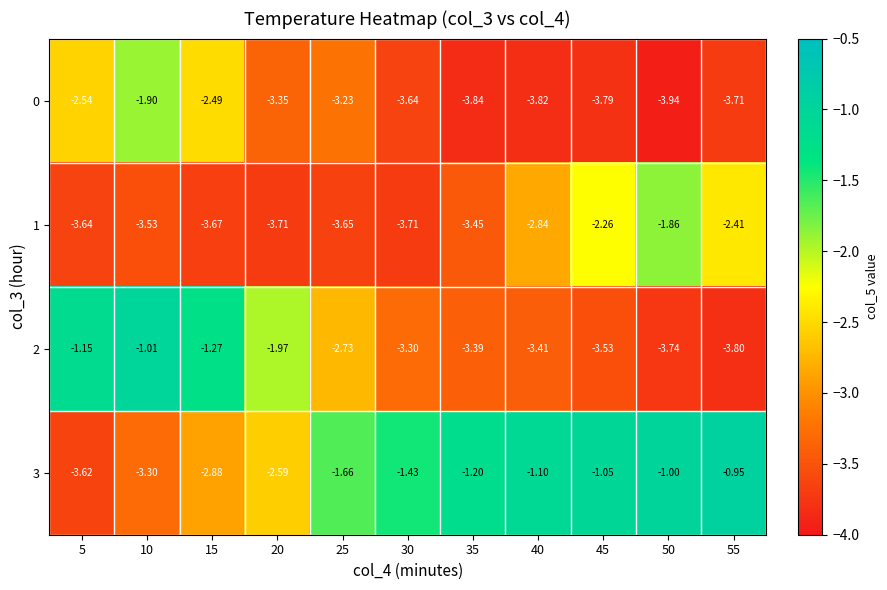

Is the value of 0 at 35 greater than the value of 1 at 40?

No